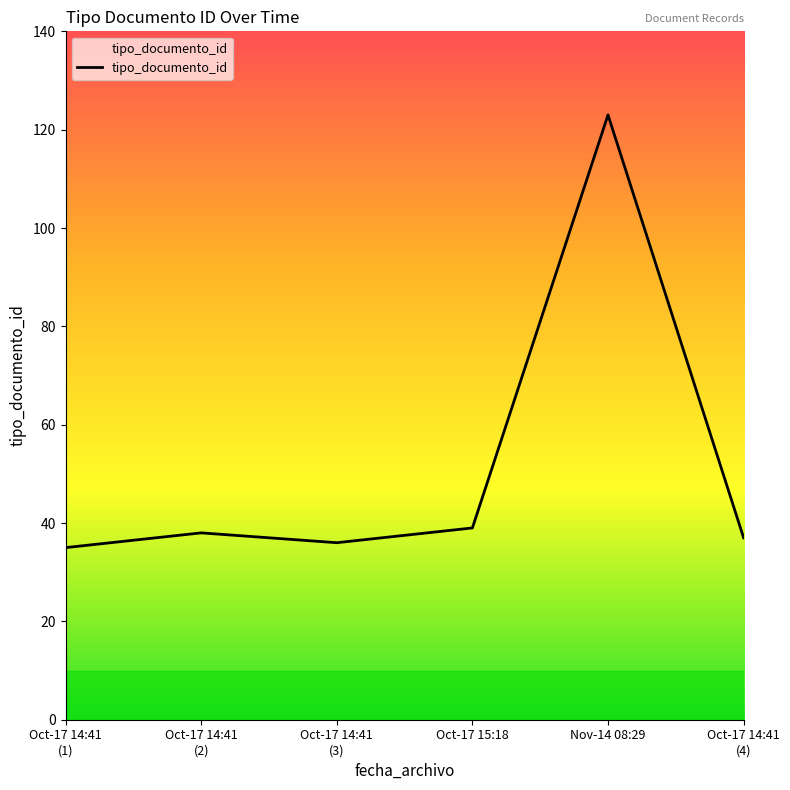

What is the maximum value shown in the chart?

123